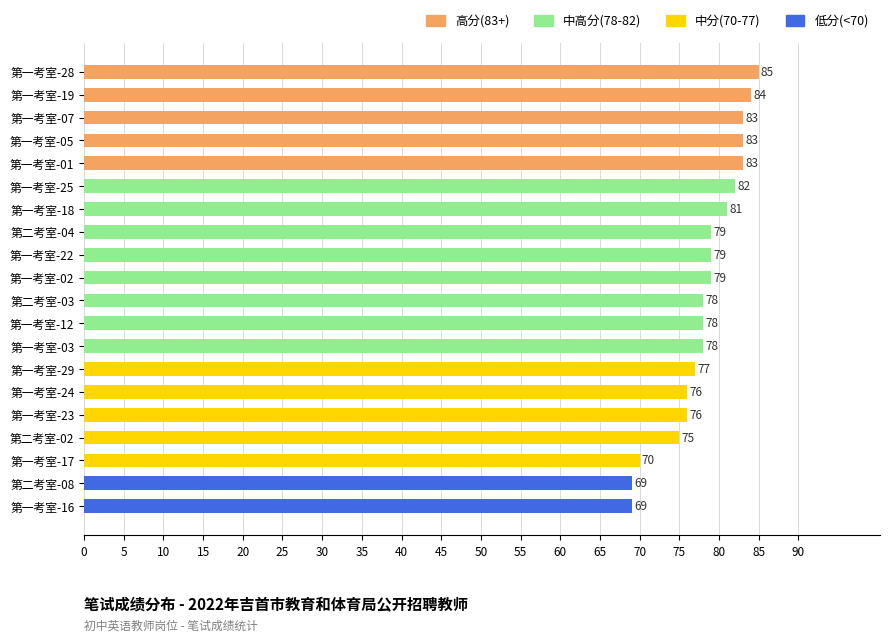

Which category has the highest value across all series?

第一考室-28